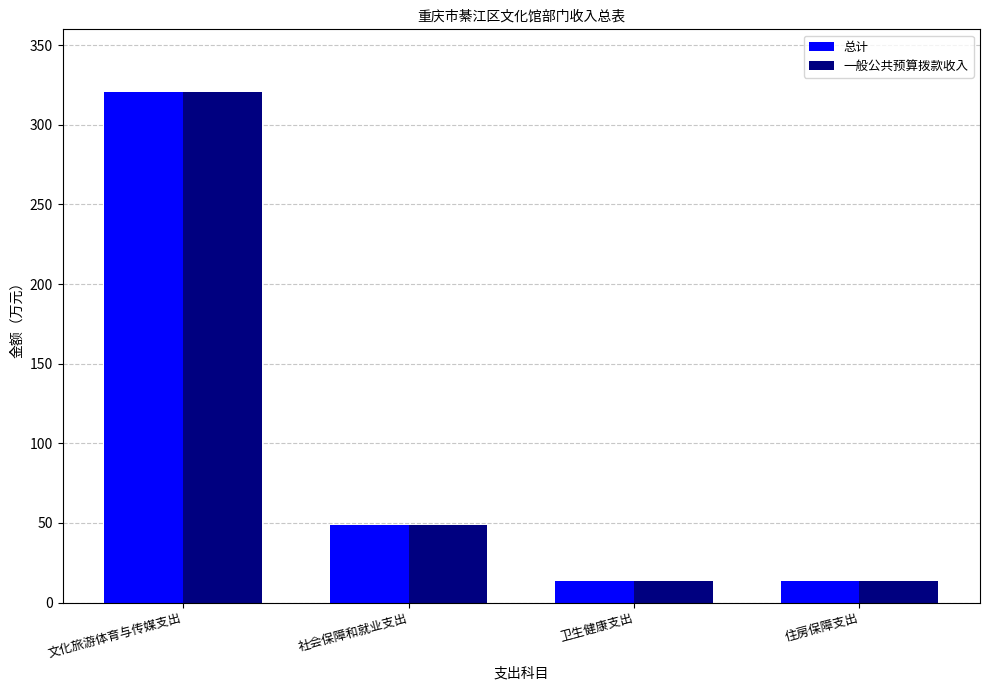

What is the maximum value shown in the chart?

320.5